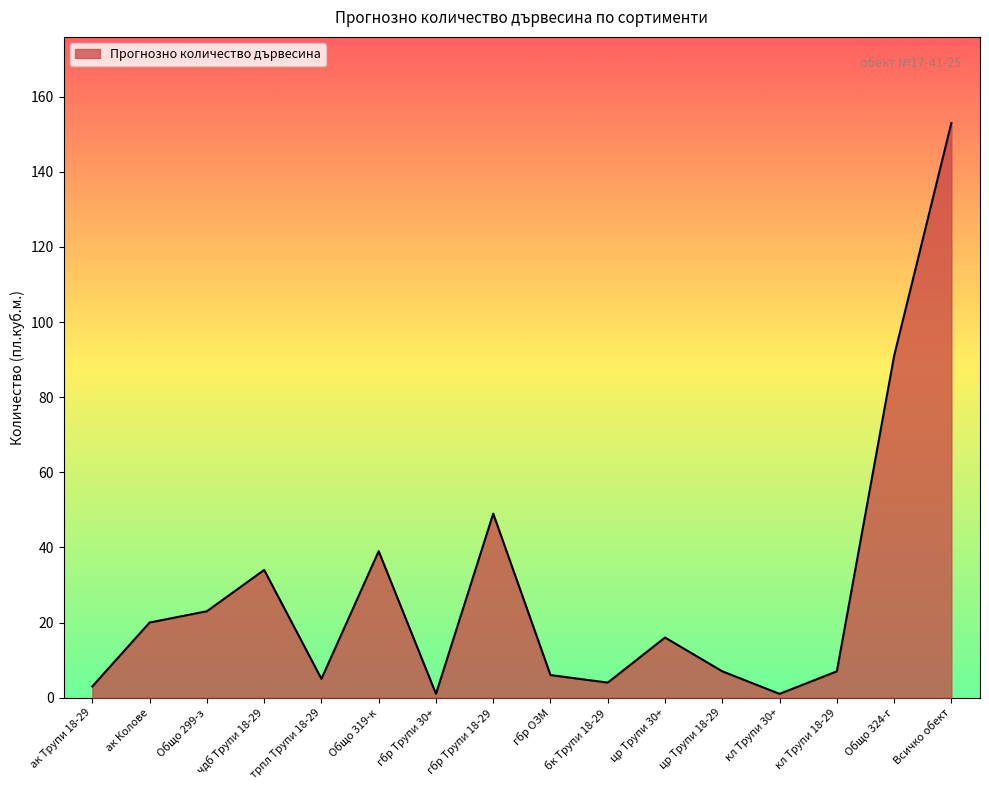

What is the ratio of the value at цр Трупи 30+ to the value at гбр Трупи 30+?

16.0